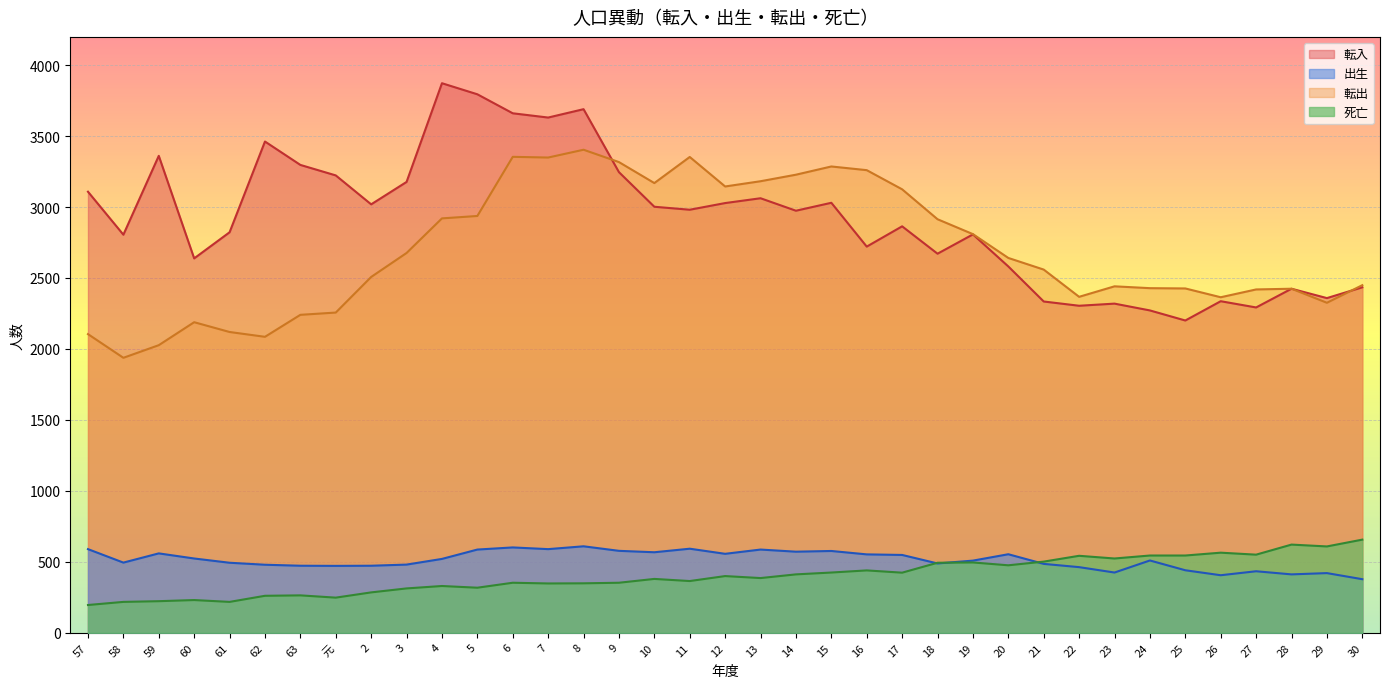

At which category is the sum across all series the highest?

8